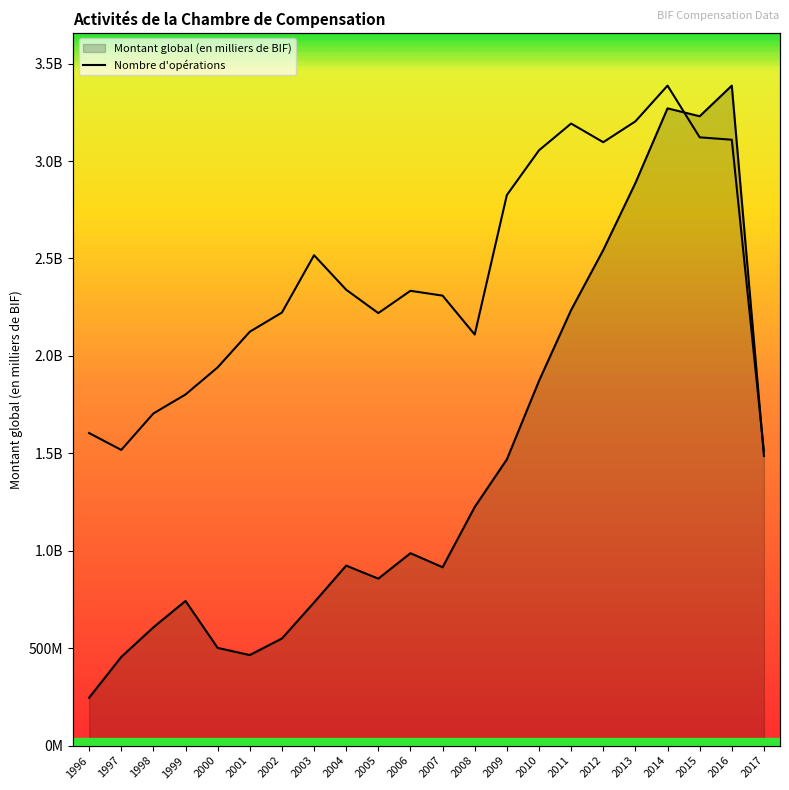

Is it true that the value at 2014 is 2257978127.6?

False